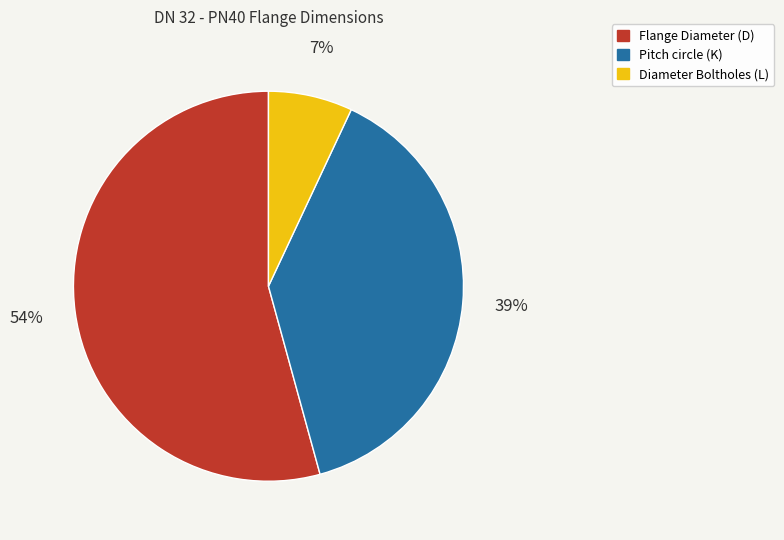

Approximately how many times larger is the value at Diameter Boltholes (L) compared to Flange Diameter (D)?

0.1